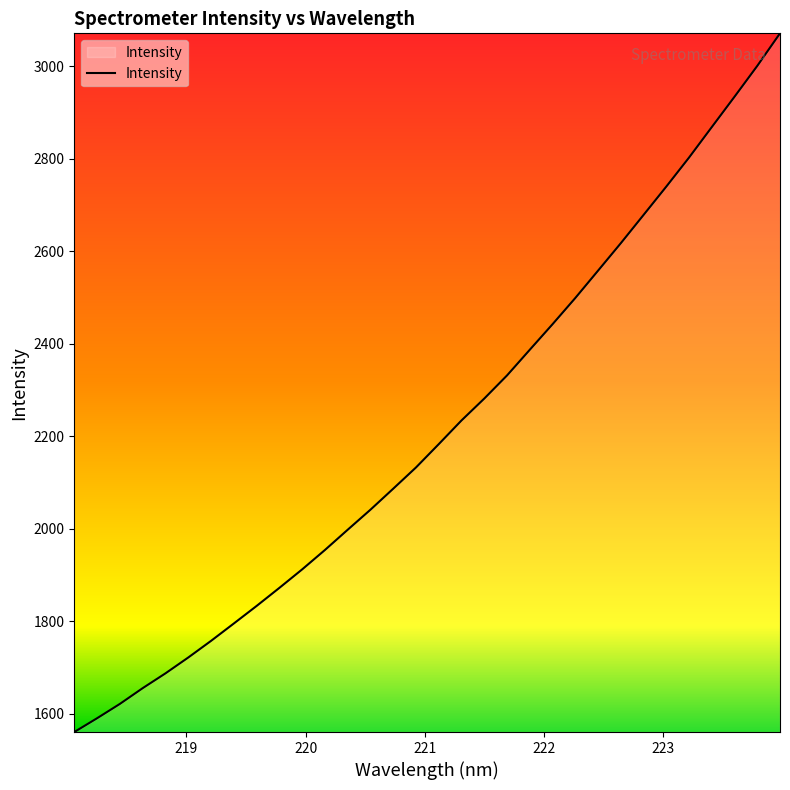

What is the difference between the maximum and minimum values?

1510.4